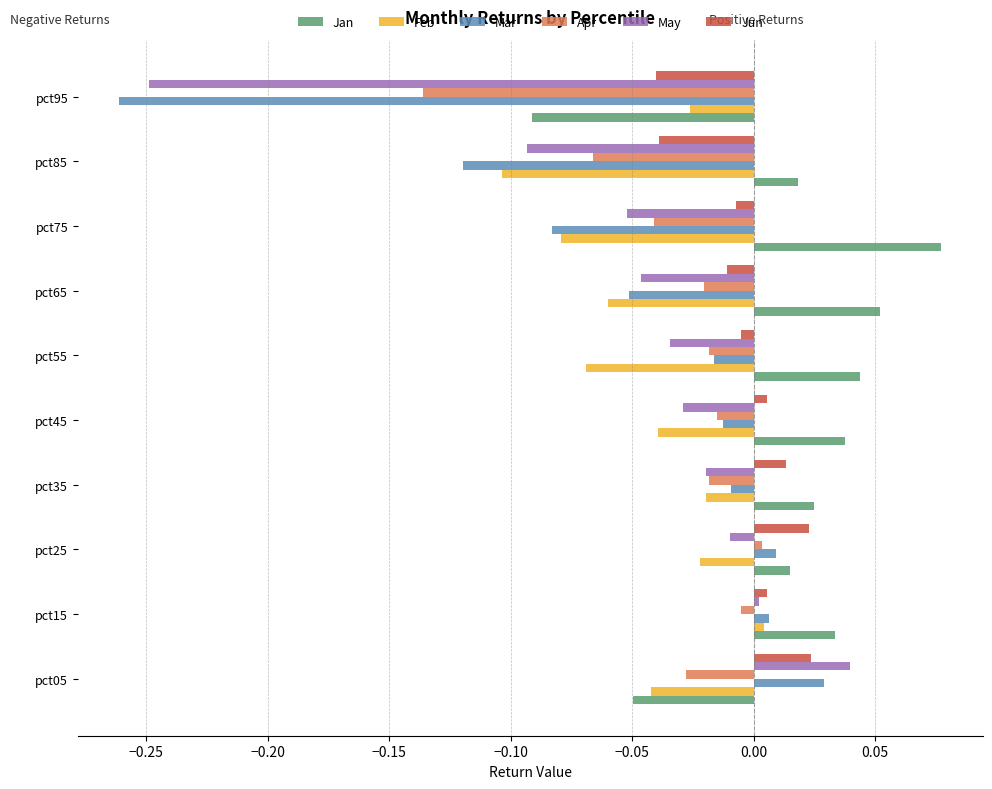

At which label does Feb reach its peak?

pct15